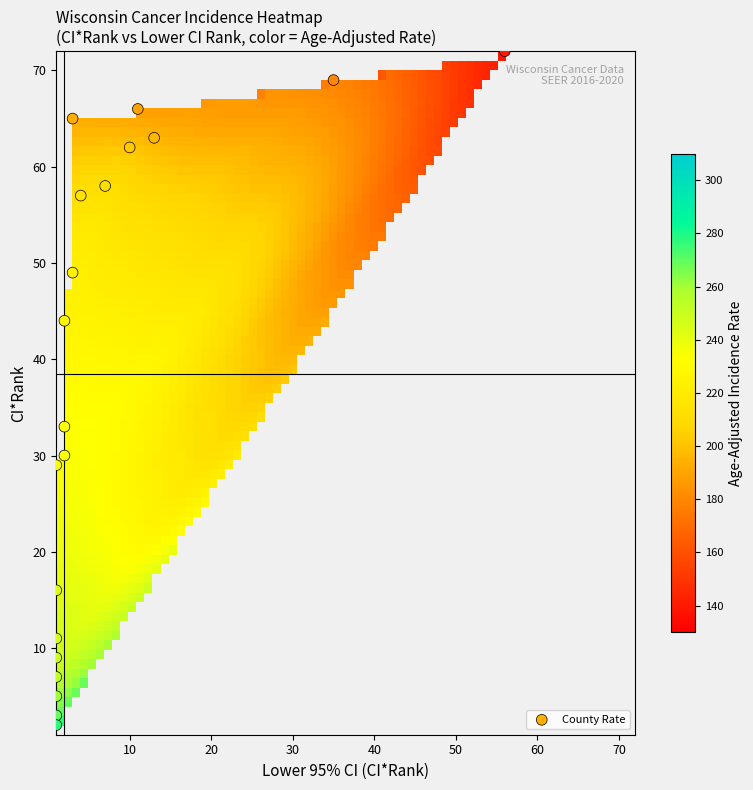

What Y value in the scatter plot is closest to 37?

33